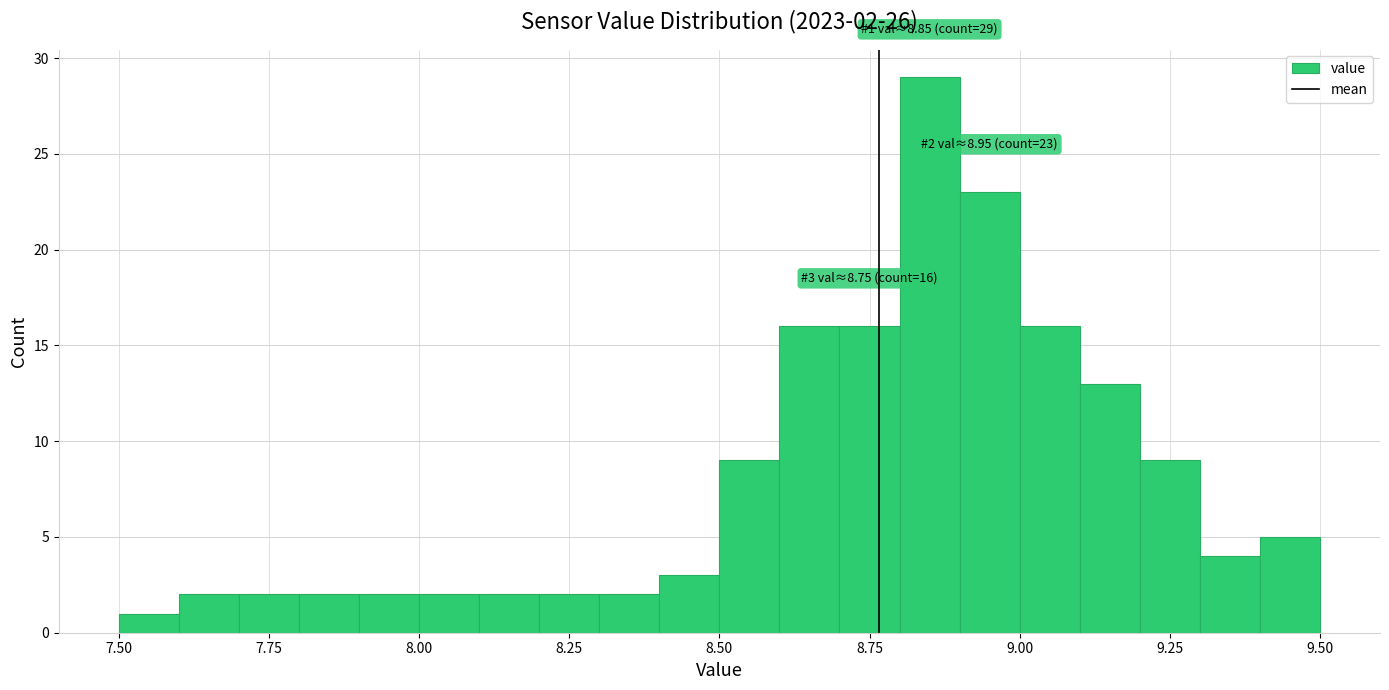

Around what value on the x-axis is the tallest bar? Give the approximate position of its centre, as read against the axis.

8.85